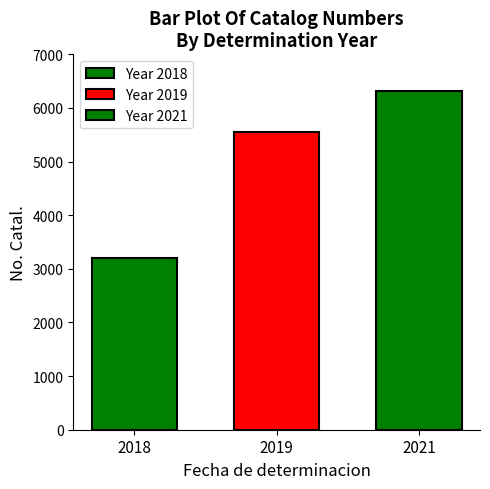

Are the bars horizontal?

No